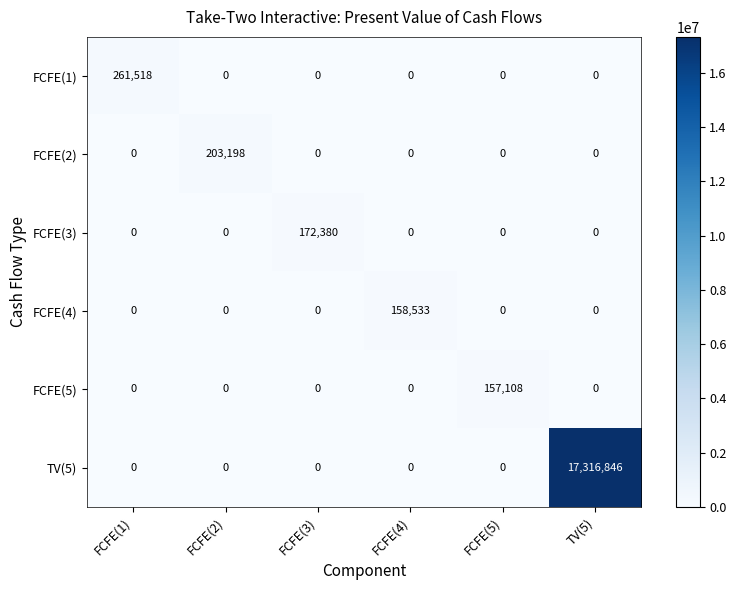

Is it true that FCFE(5) equals 157108 at FCFE(5)?

True